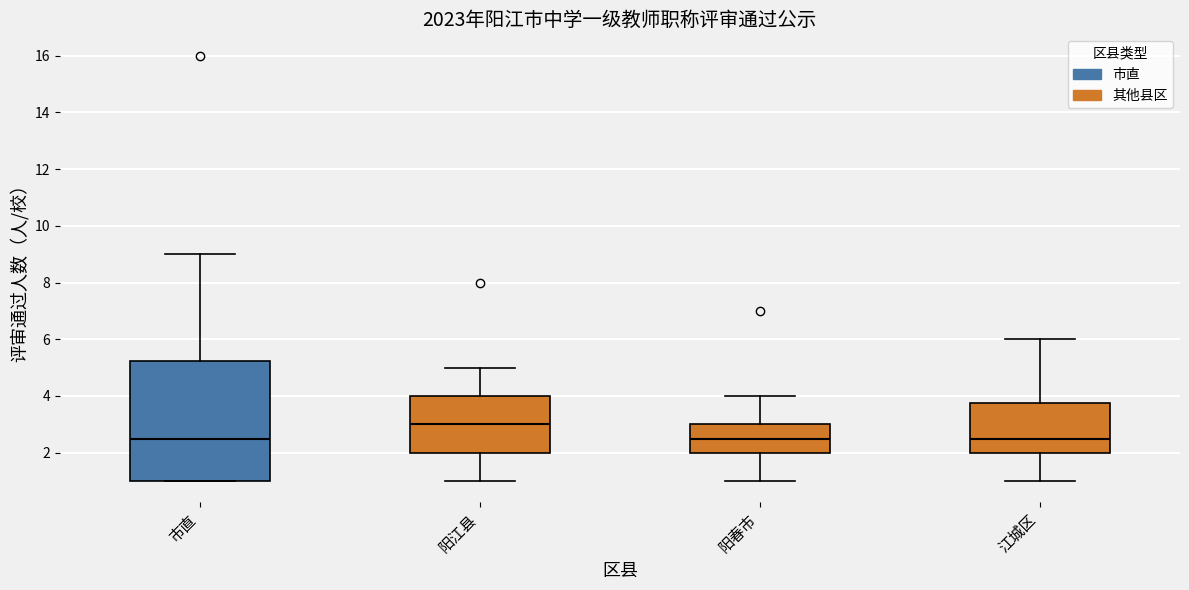

Where is the lower edge of the box for 江城区 on the y-axis? The values are not printed on the chart, so give them approximately, as read against the axis.

2.0